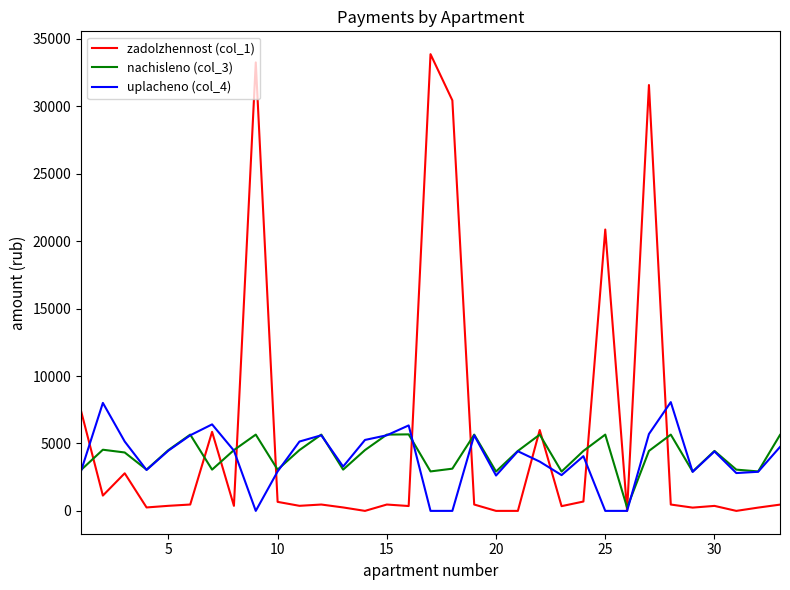

Which series has the widest spread of values?

zadolzhennost (col_1)